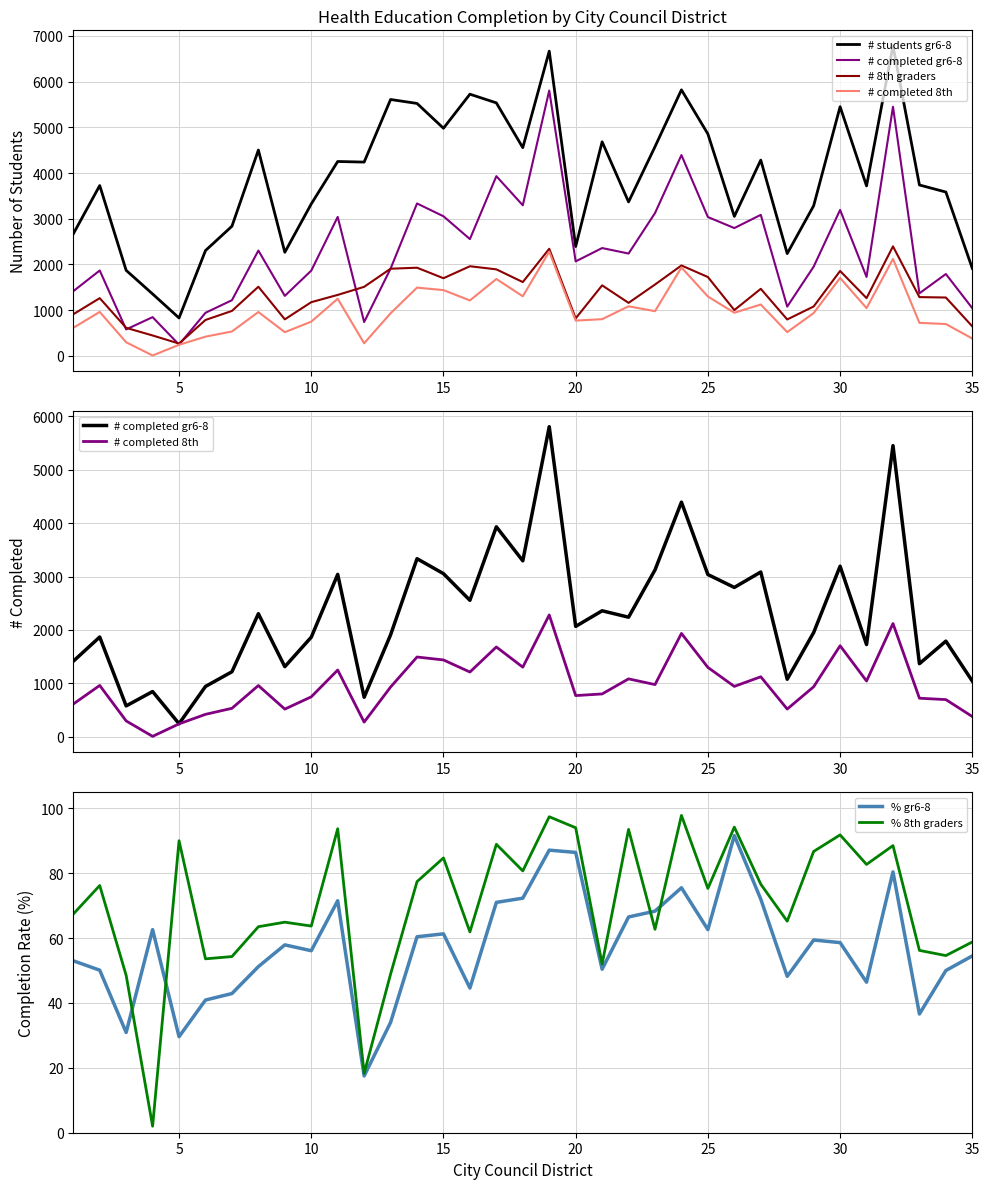

What is the lowest value of the % gr6-8 series?

17.5